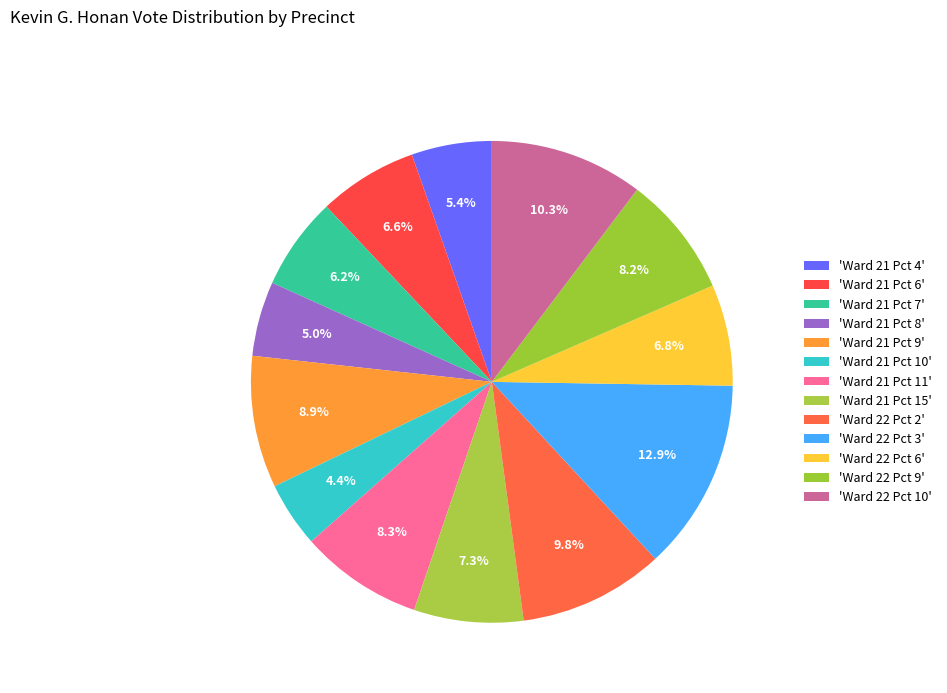

How many segments does this pie chart have?

13